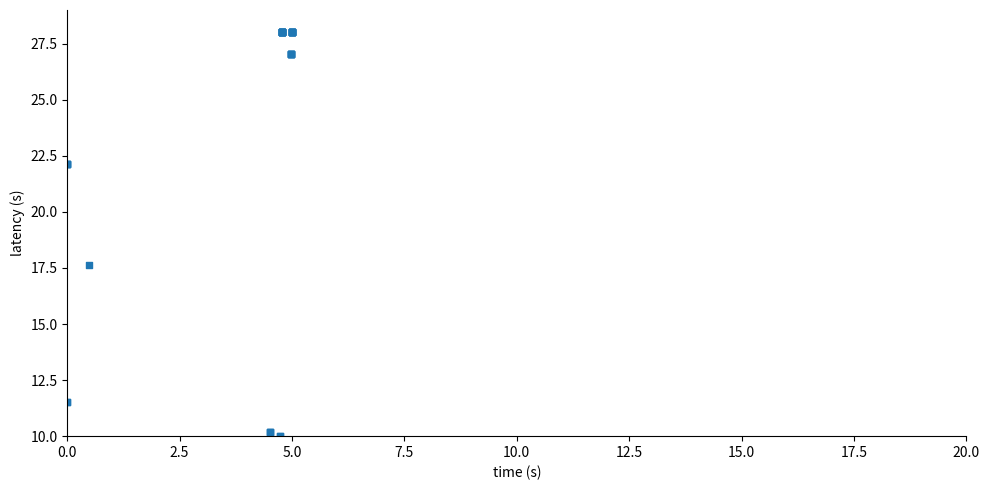

What Y value in the scatter plot is closest to 19?

17.6